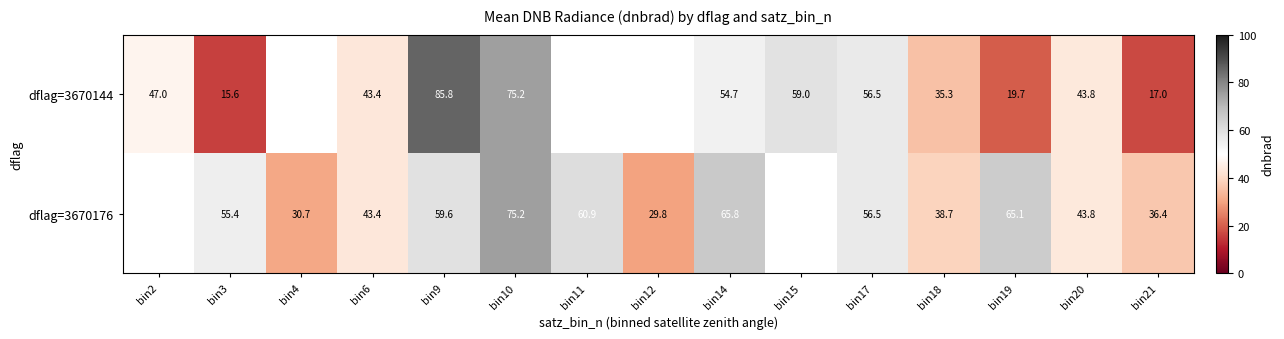

Is the value of dflag=3670176 at bin11 greater than the value of dflag=3670144 at bin9?

No